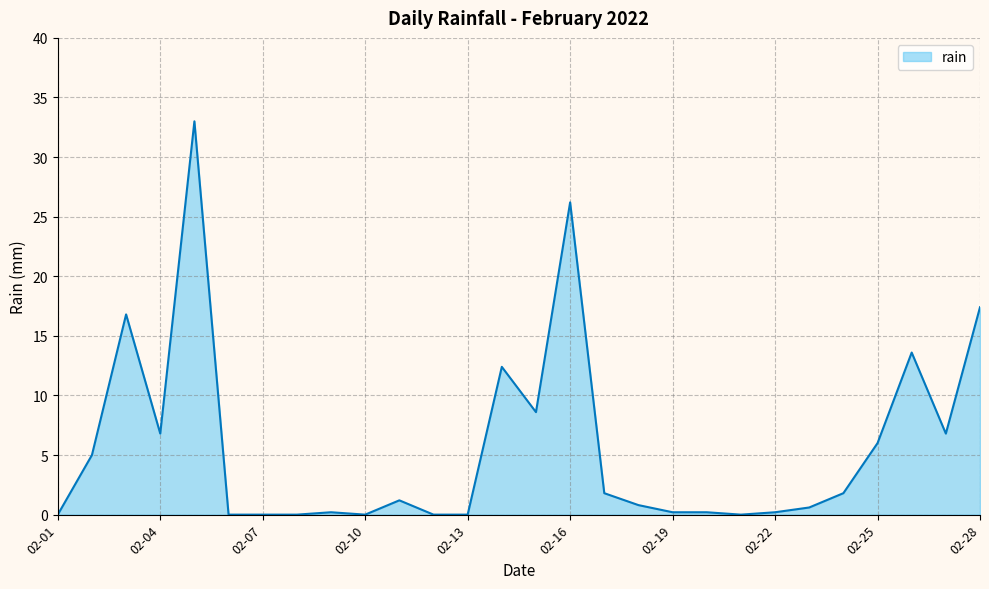

What is the difference between the maximum and minimum values?

33.0